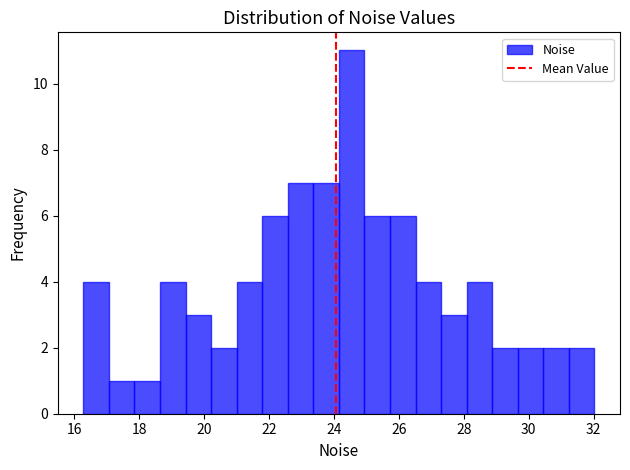

Around what value on the x-axis is the tallest bar? Give the approximate position of its centre, as read against the axis.

24.6